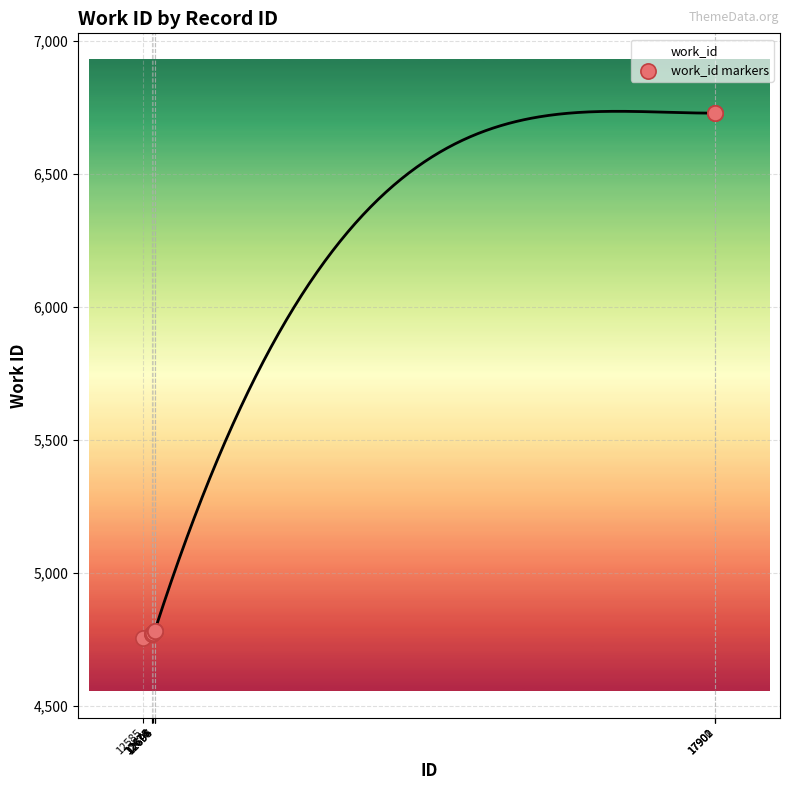

Which has a higher value, 12676 or 17902?

17902